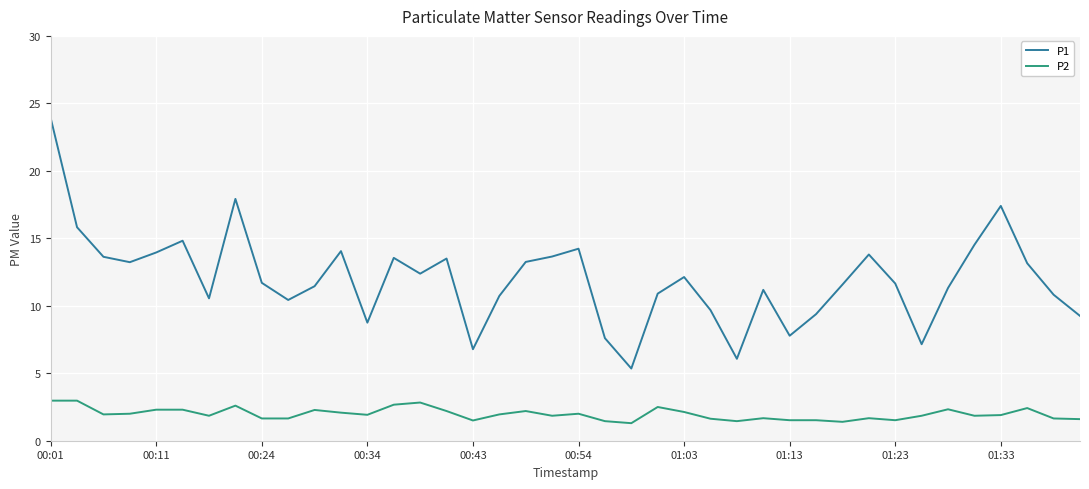

Rank the series by their average value, from lowest to highest.

P2, P1